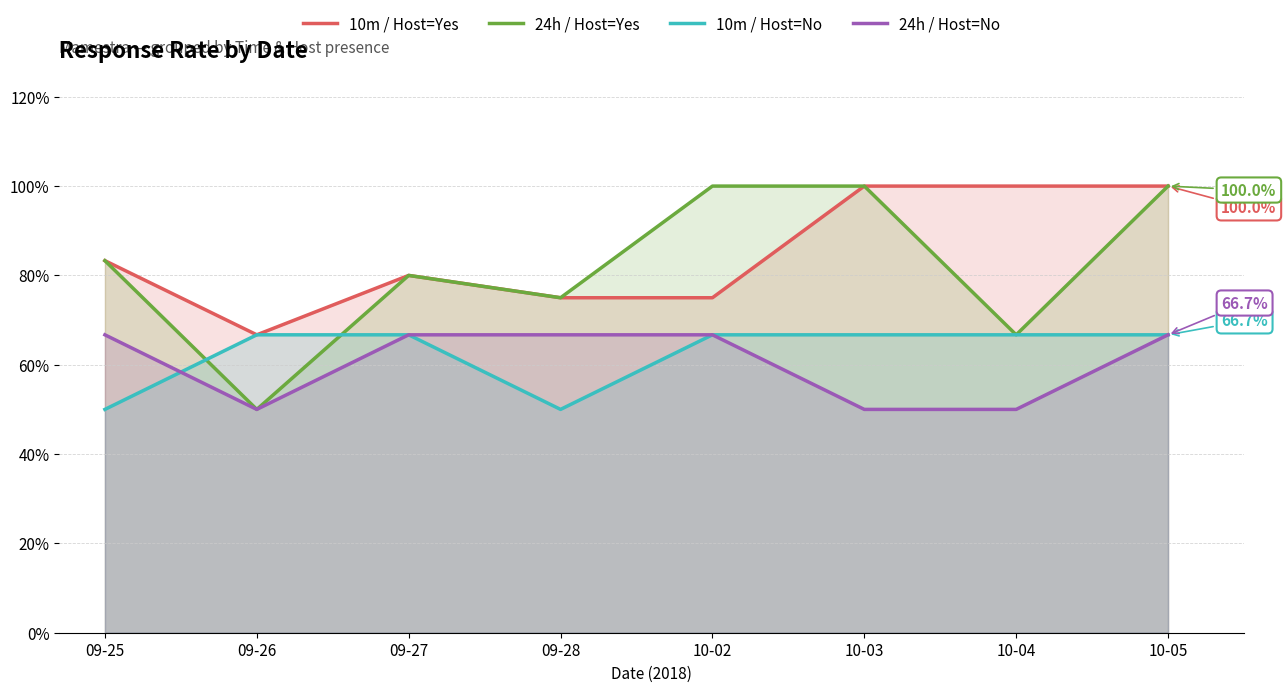

Rank the categories by 24h / Host=Yes value from lowest to highest.

09-26, 10-04, 09-28, 09-27, 09-25, 10-02, 10-03, 10-05